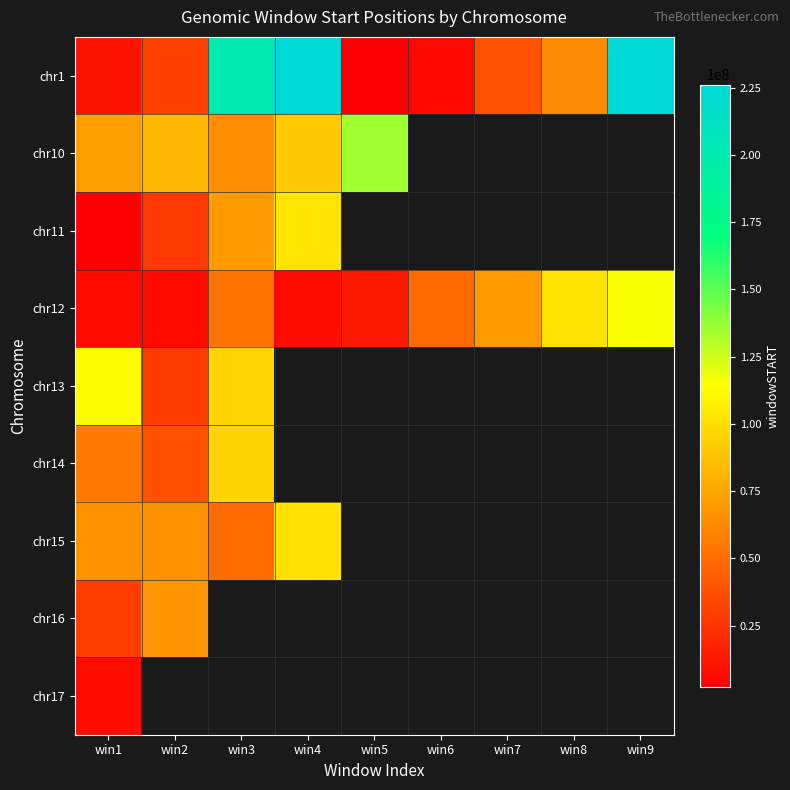

Which has a higher value, win2 or win1?

win2